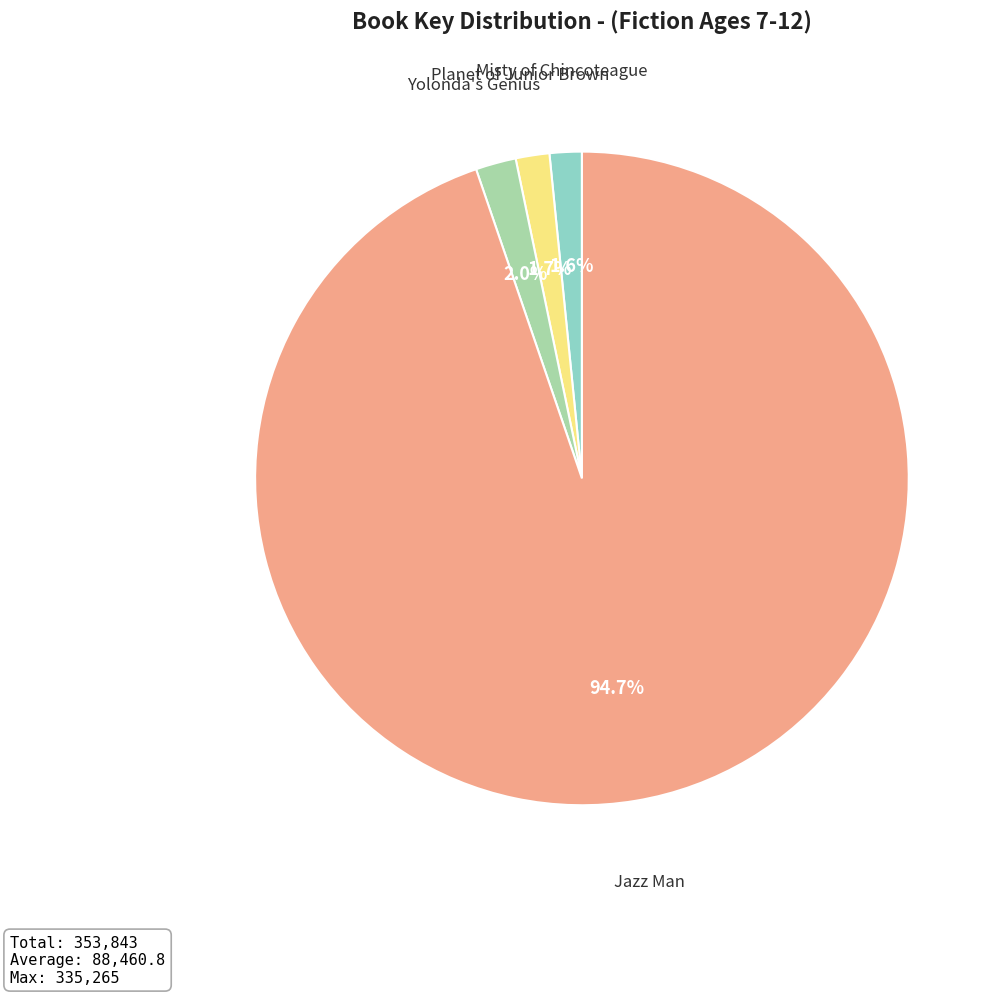

What percentage is NOT represented by Planet of Junior Brown?

98.3%